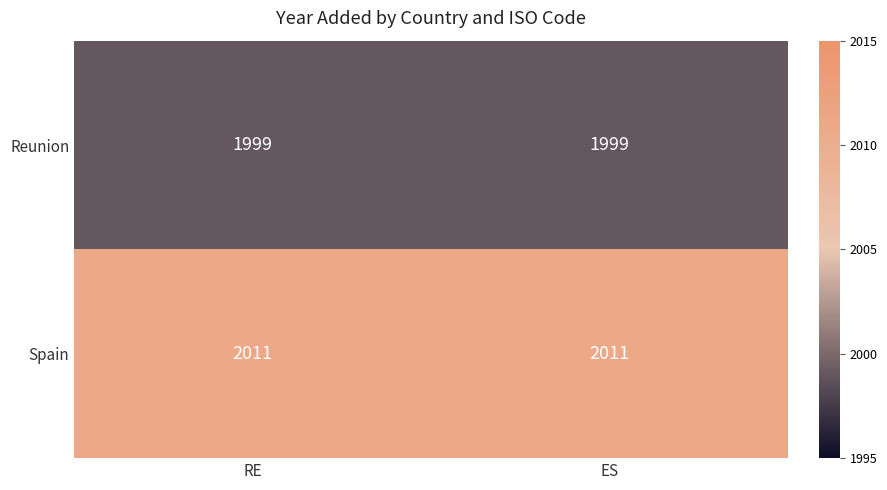

What is the total value across all series at RE?

4010